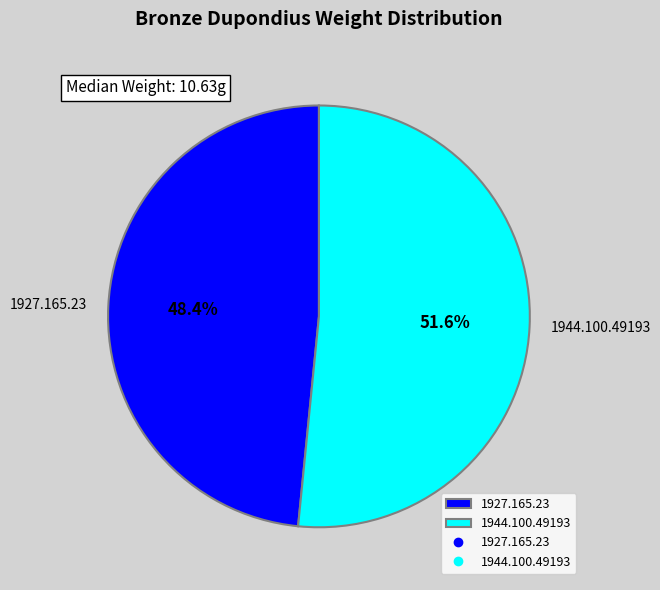

What is the ratio of the value at 1944.100.49193 to the value at 1927.165.23?

1.1